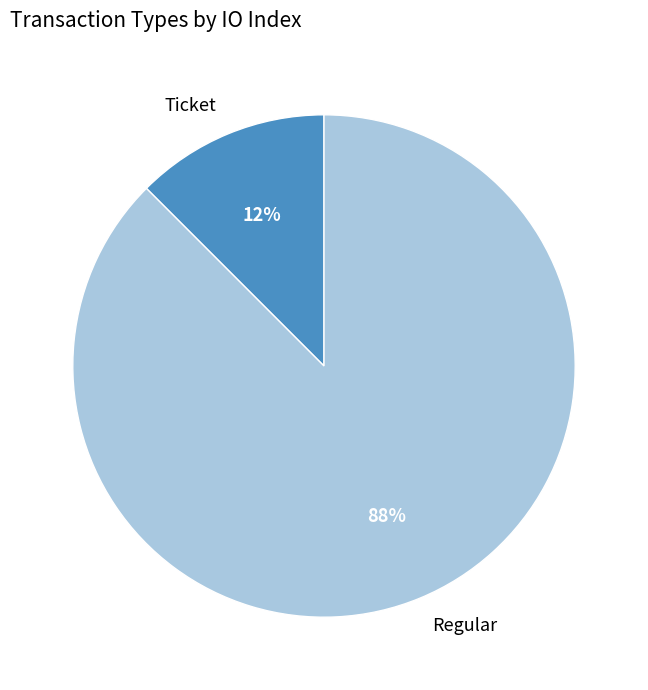

Between Ticket and Regular, which is larger?

Regular